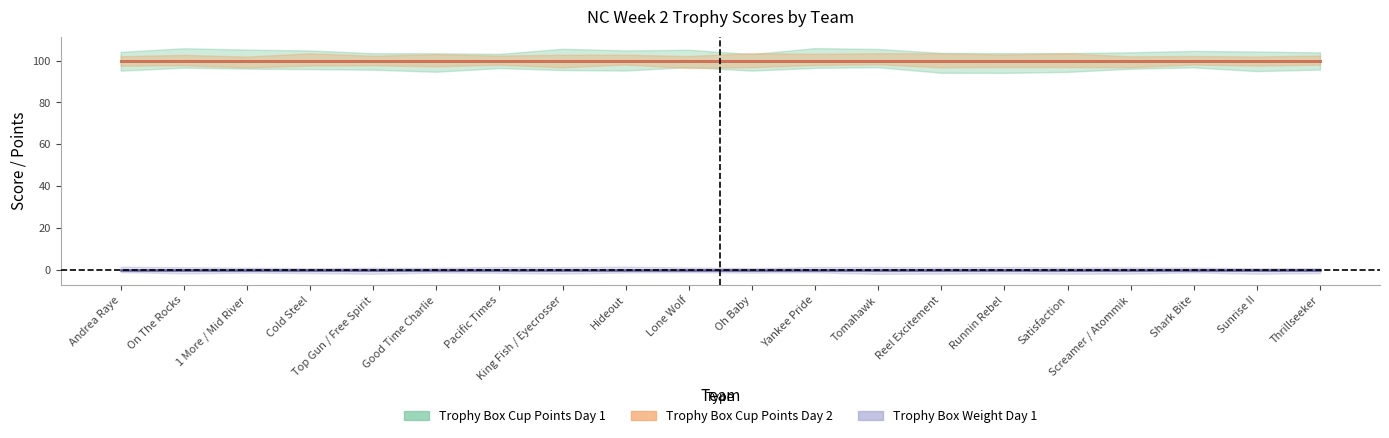

At which category is the sum across all series the highest?

Andrea Raye